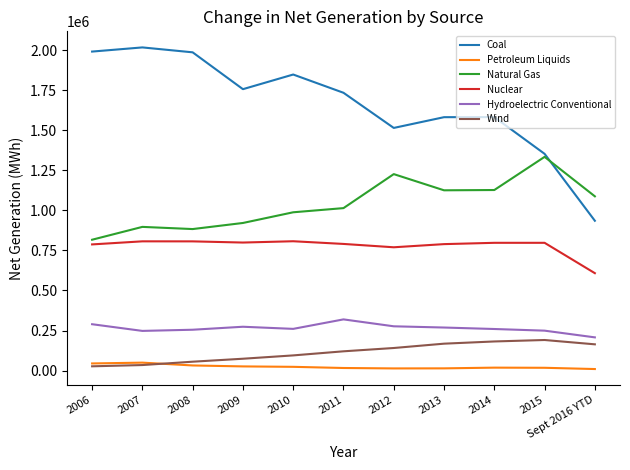

At how many categories does at least one series exceed 862628?

11